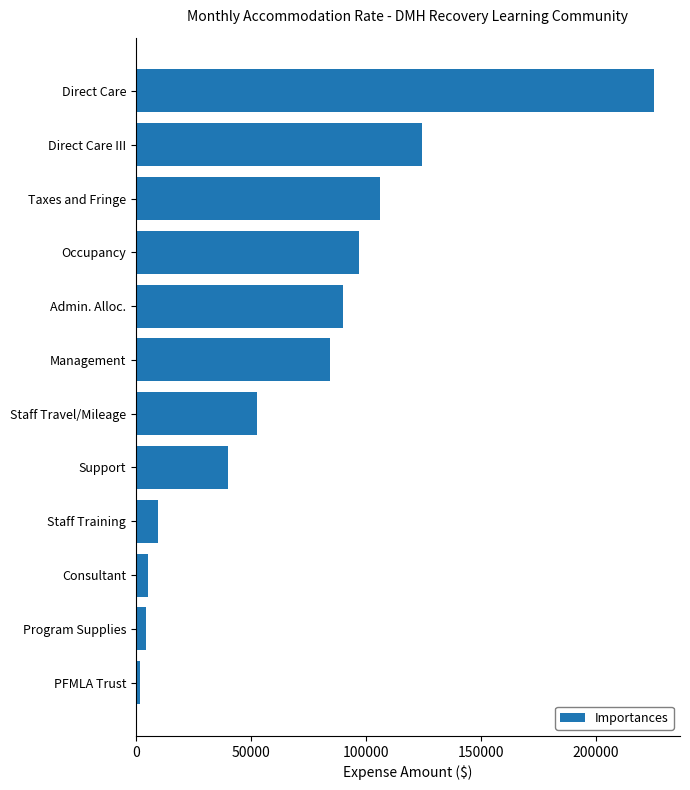

The value at Management is 43699.5. True or false?

False